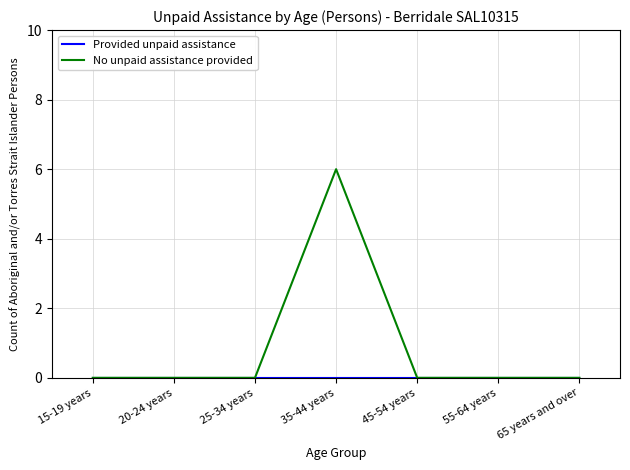

What position from the left is 55-64 years?

6